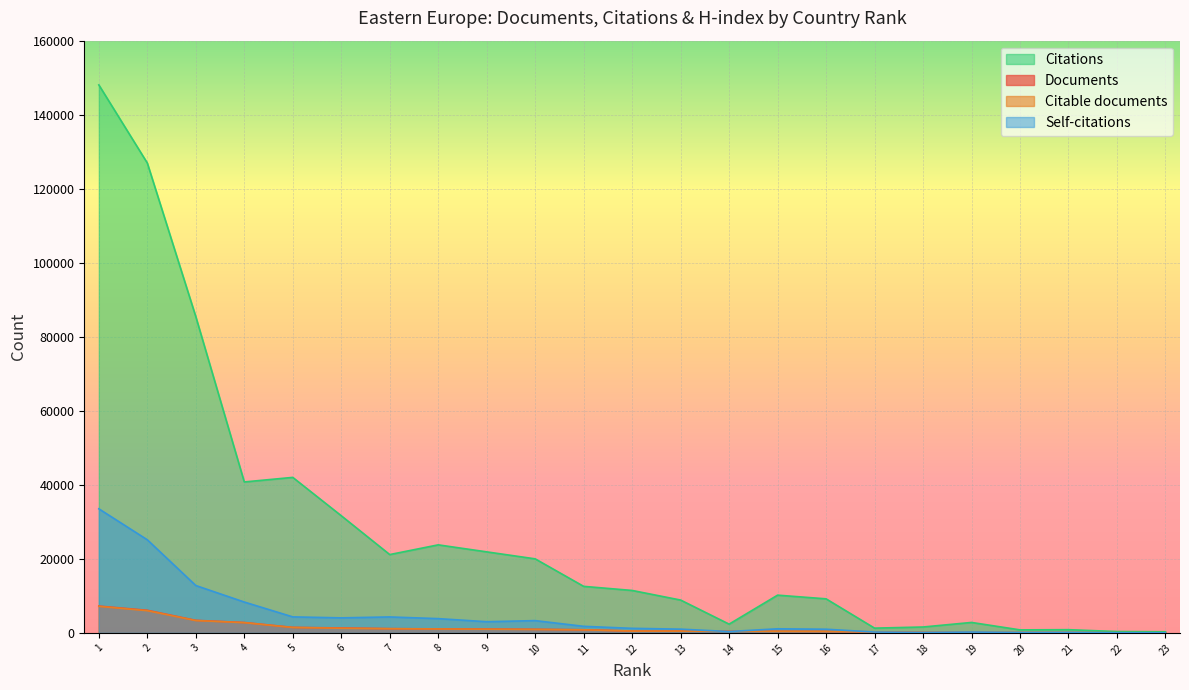

How many values in the Documents series are below 504?

11